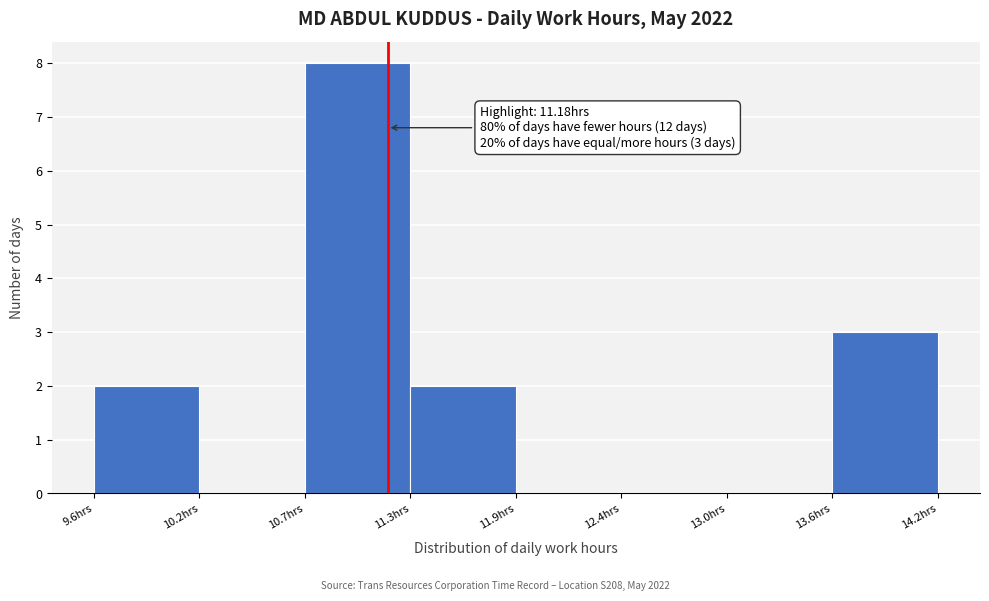

Which range on the x-axis has the tallest bar?

10.7 to 11.3